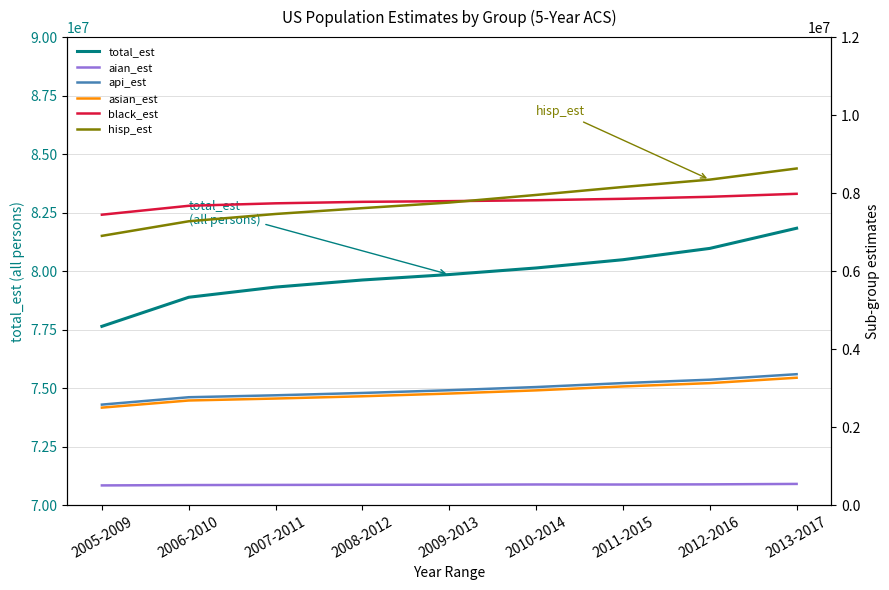

What is the value of the api_est point at the 2nd from the left?

2768272